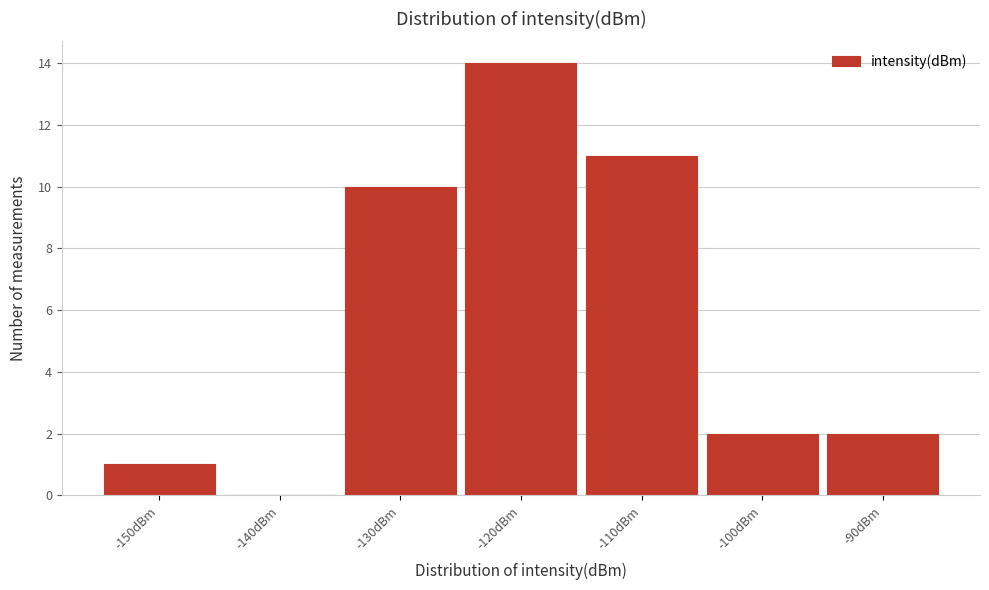

Reading left to right, extract all data points from this chart.

-150dBm=1	-140dBm=0	-130dBm=10	-120dBm=14	-110dBm=11	-100dBm=2	-90dBm=2